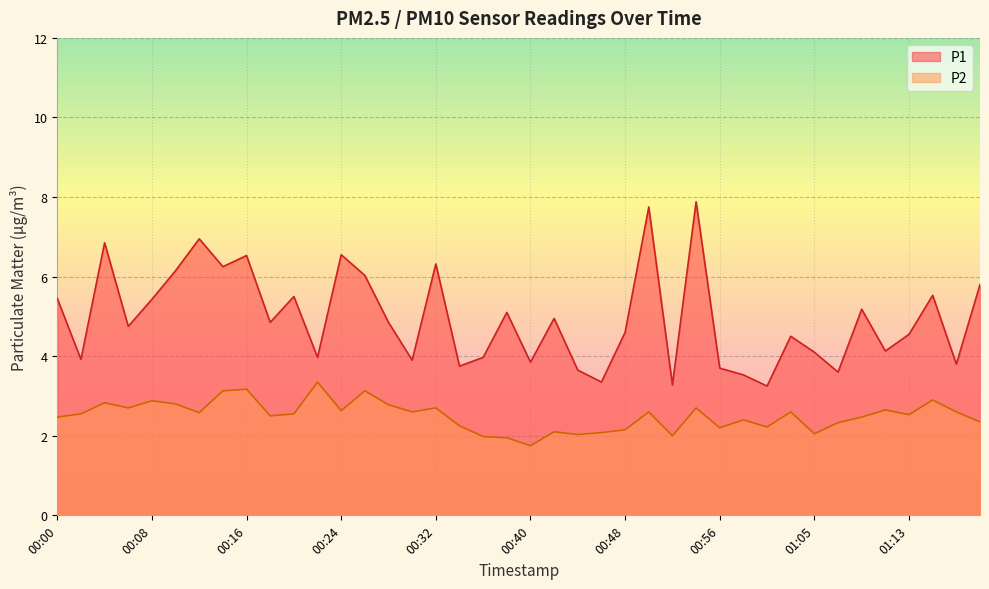

What is the sum of all P2 values?

100.2